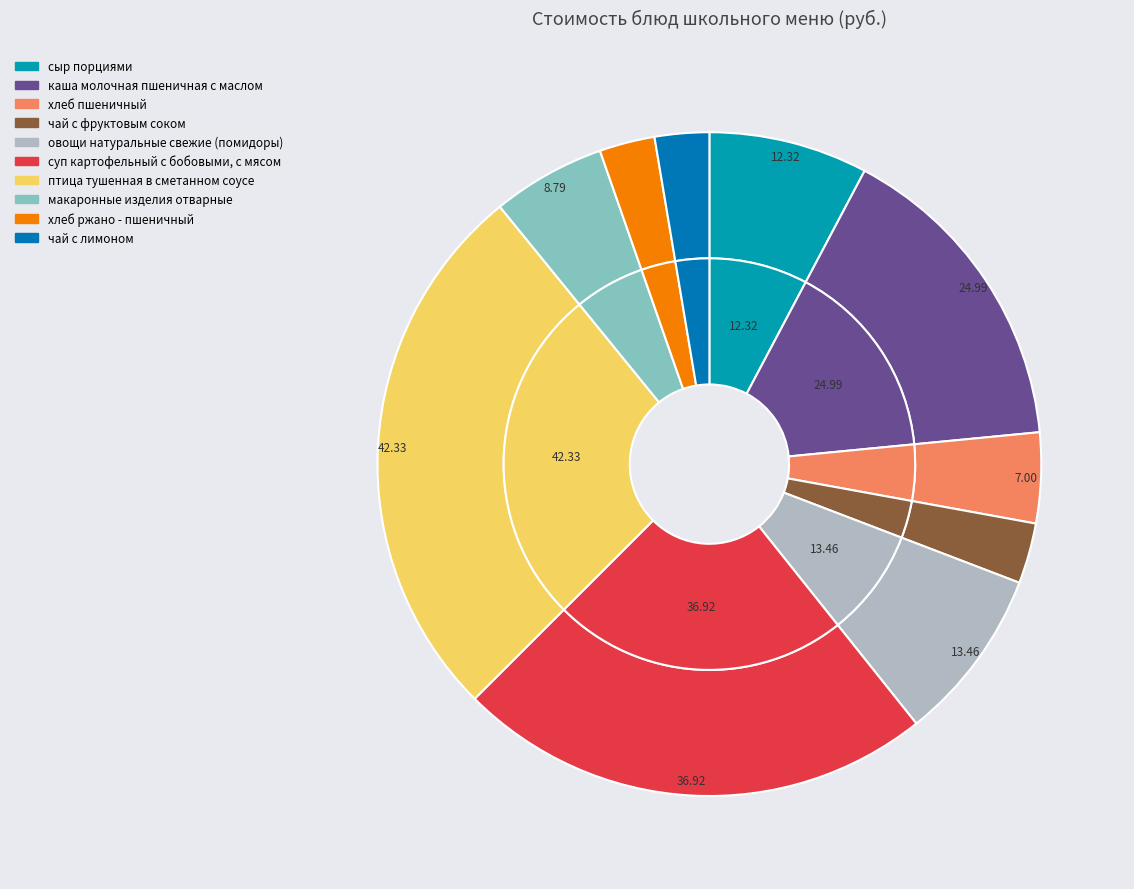

True or false: макаронные изделия отварные accounts for 1% of the total.

False